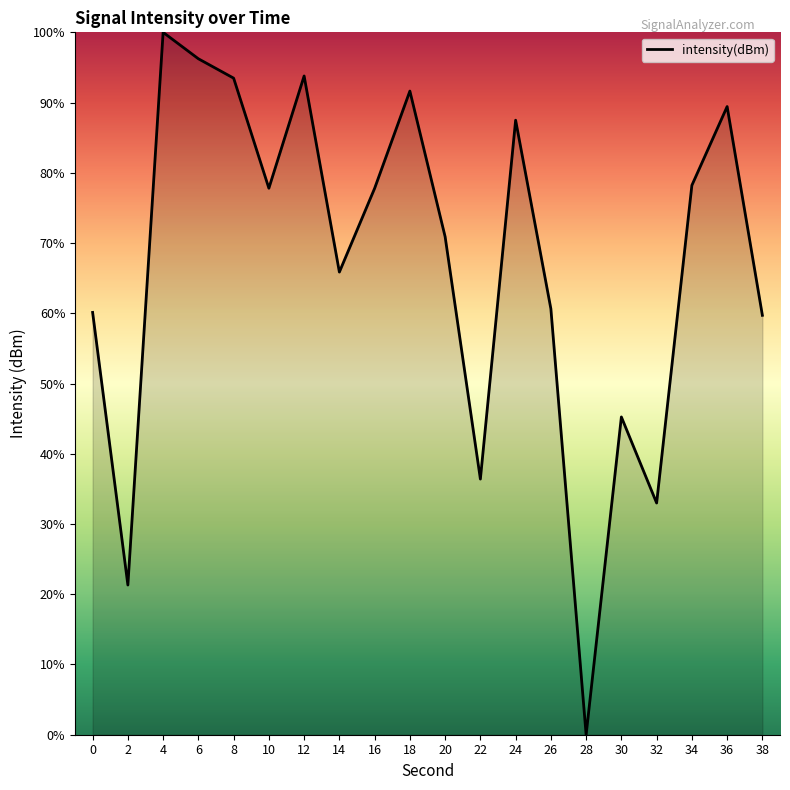

What is the ratio of the value at 8 to the value at 6?

1.0